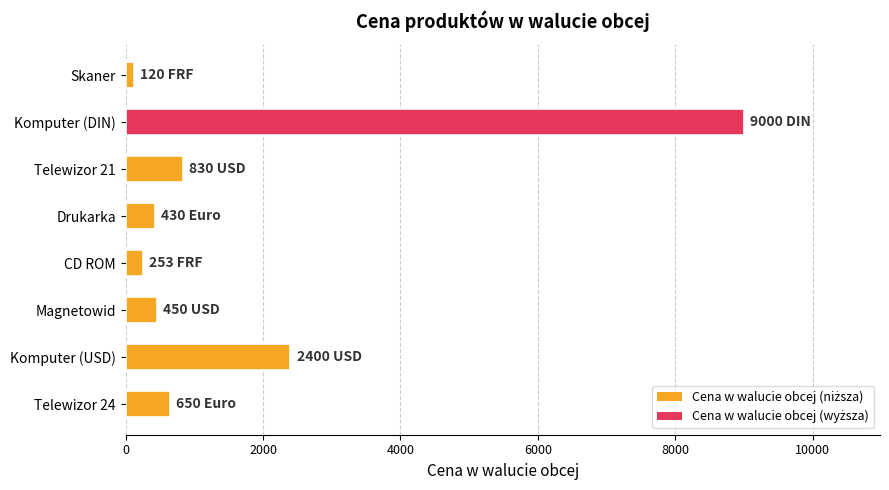

Between Telewizor 21 and Komputer (USD), which is larger?

Komputer (USD)